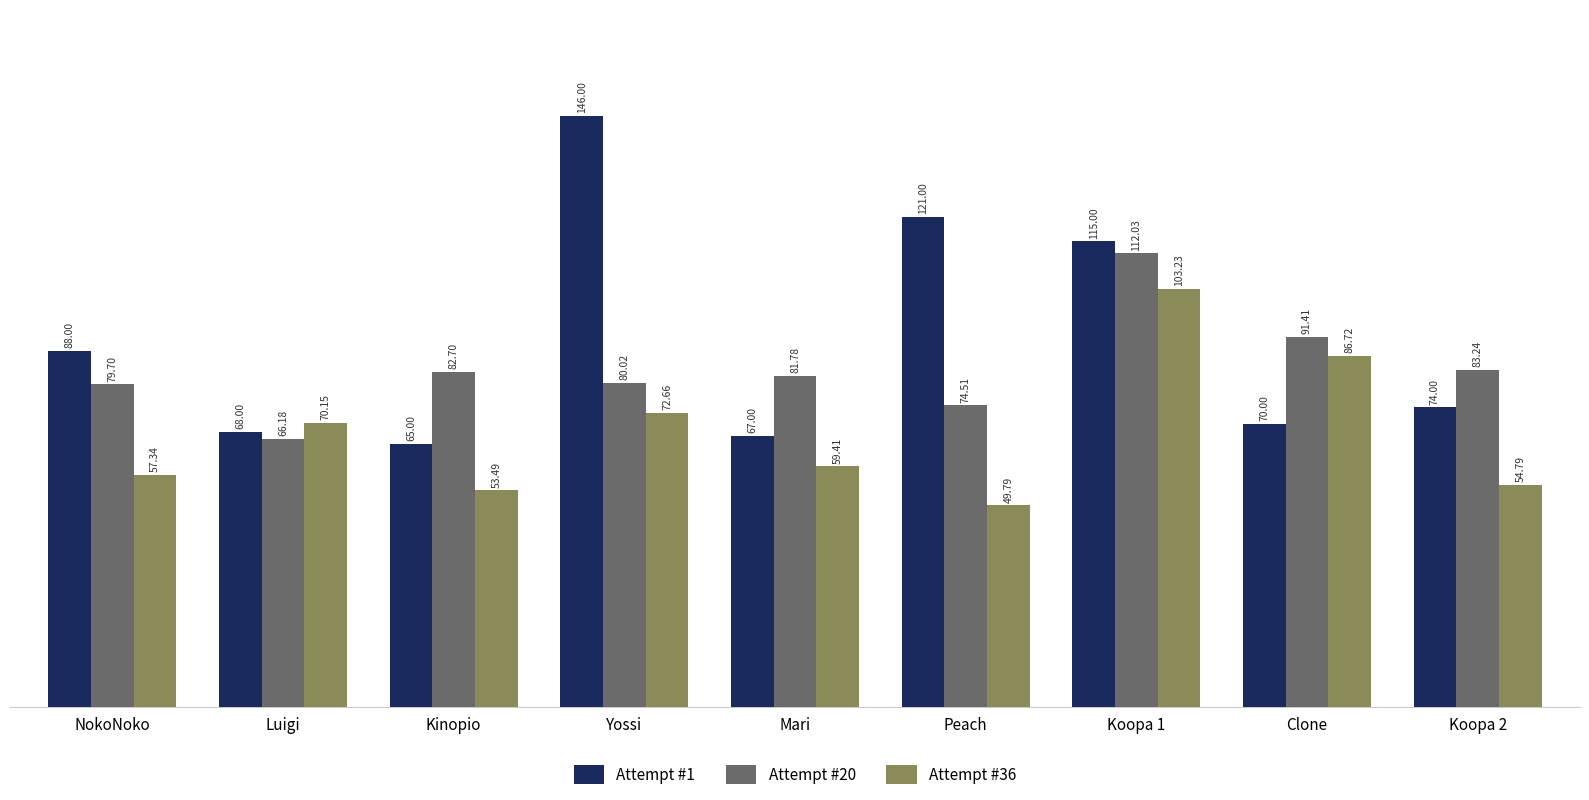

Are the bars grouped side by side (vs. stacked)?

Yes